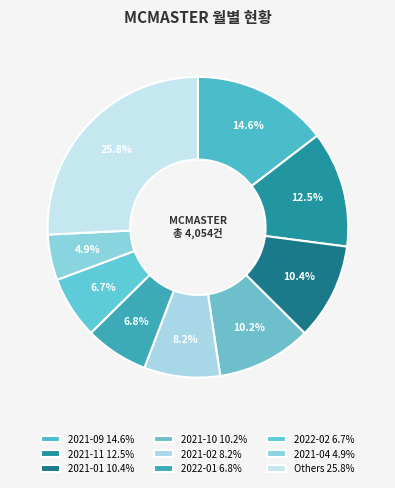

Count the number of slices in the pie.

9